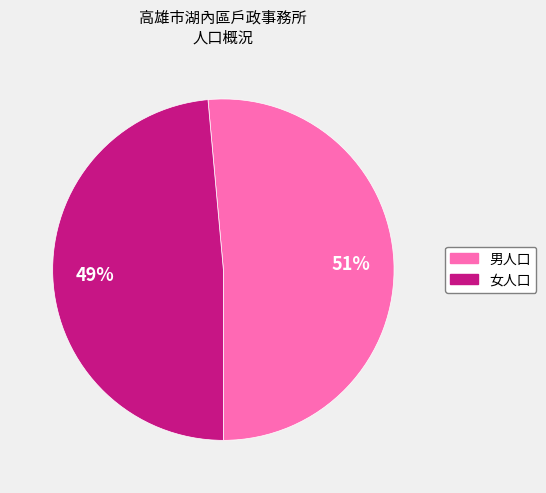

Combined, do 女人口 and 男人口 account for over 50%?

Yes